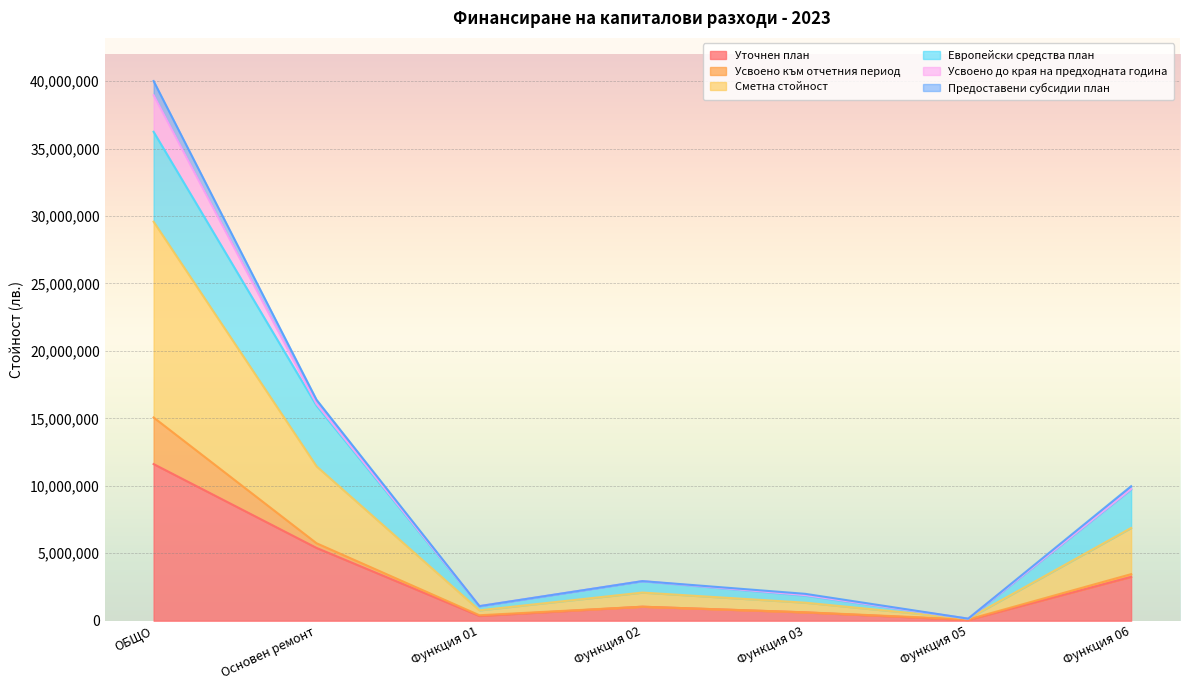

What is the difference between the second highest and second lowest values in the Уточнен план series?

5044428